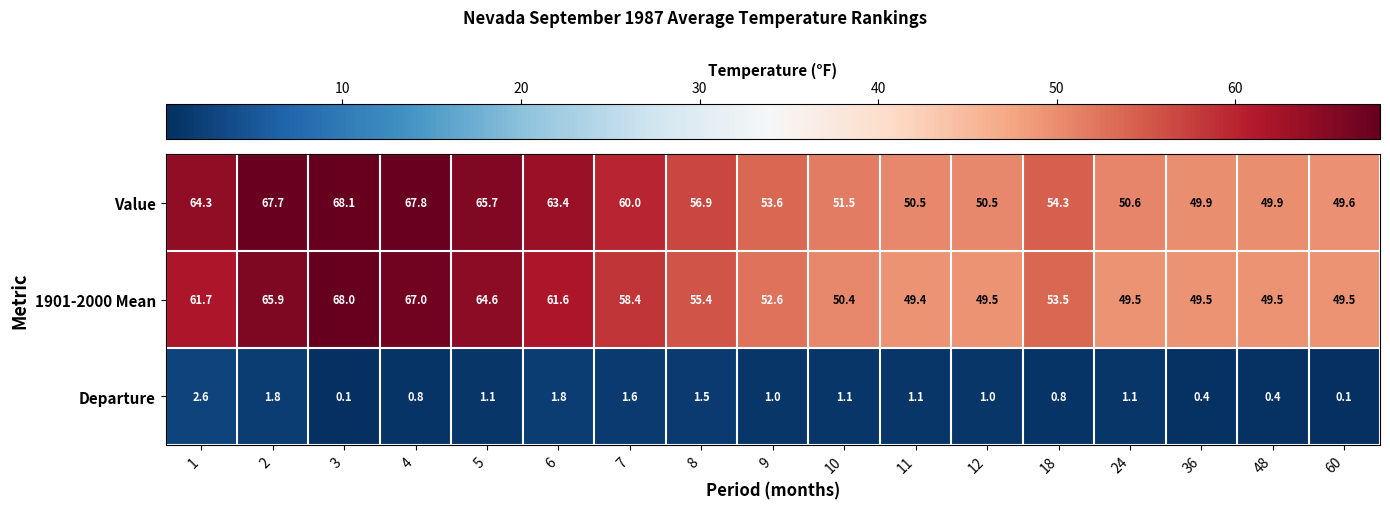

What is the difference between the second highest and second lowest values in the Departure series?

1.7